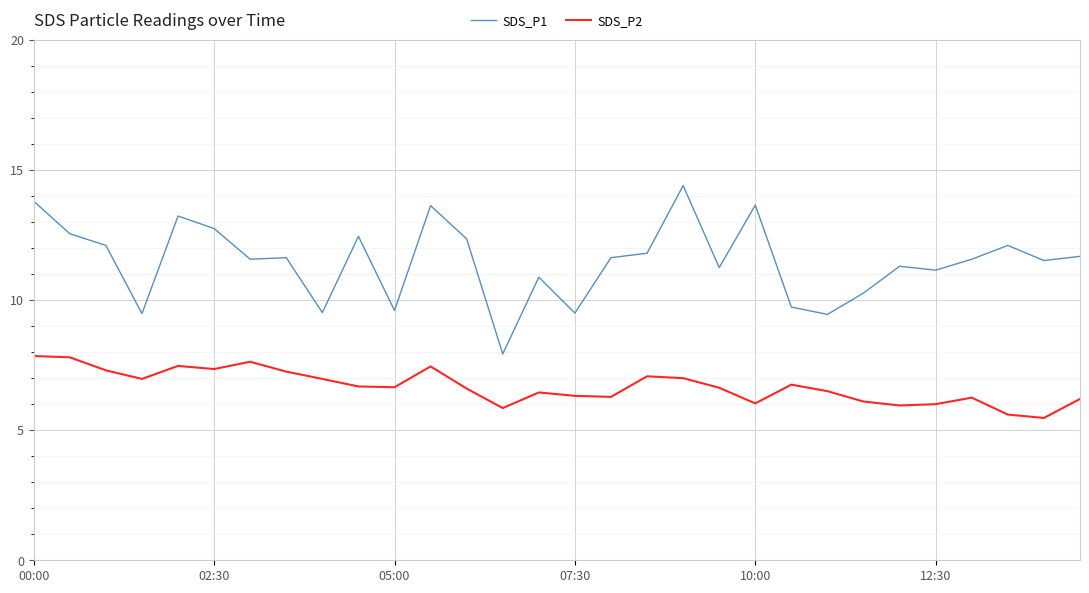

Which series has the widest spread of values?

SDS_P1